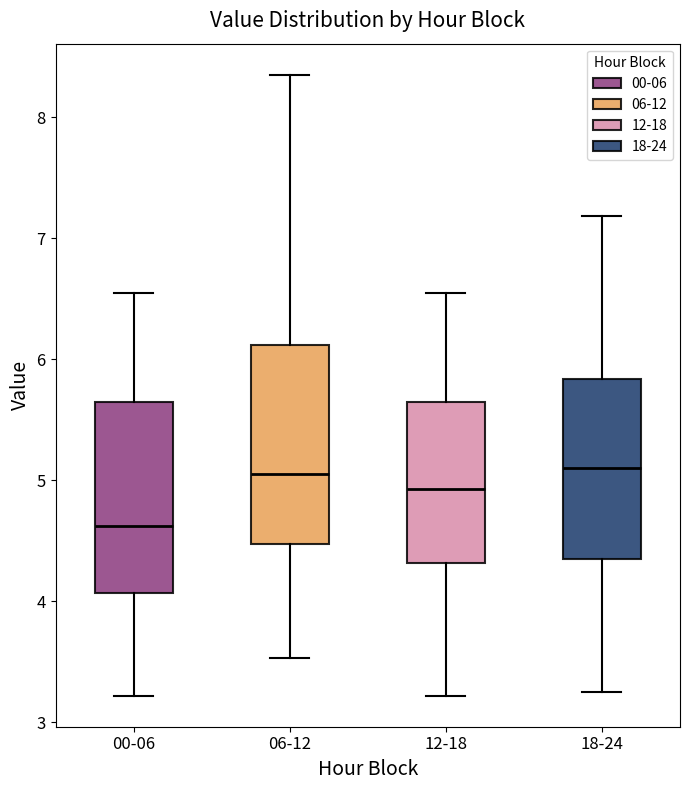

Reading left to right, read every box against the y-axis: the position of its median line, the range the box covers, and the ends of its whiskers. The values are not printed on the chart, so give them approximately, as read against the axis.

00-06: median 4.6, box 4.1 to 5.7, whiskers 3.2 to 6.6
06-12: median 5.1, box 4.5 to 6.1, whiskers 3.5 to 8.4
12-18: median 4.9, box 4.3 to 5.7, whiskers 3.2 to 6.6
18-24: median 5.1, box 4.3 to 5.8, whiskers 3.3 to 7.2